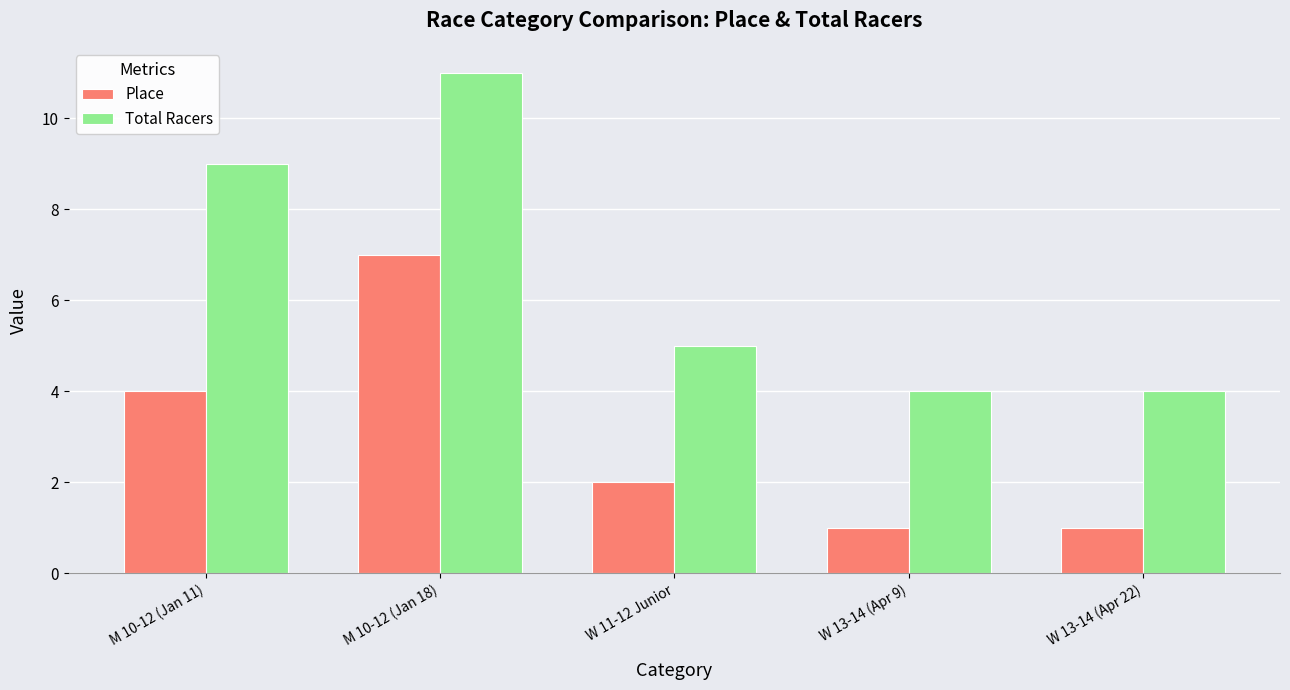

What is the value of the Place bar at the 1st from the left?

4